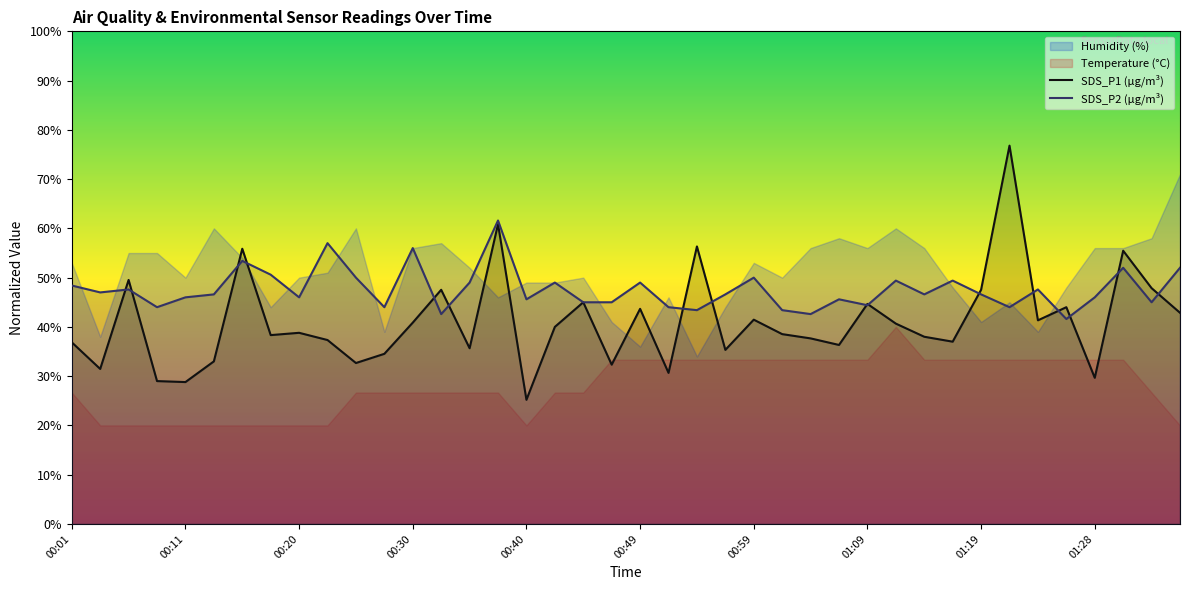

What is the maximum value for SDS_P1 (µg/m³)?

76.8